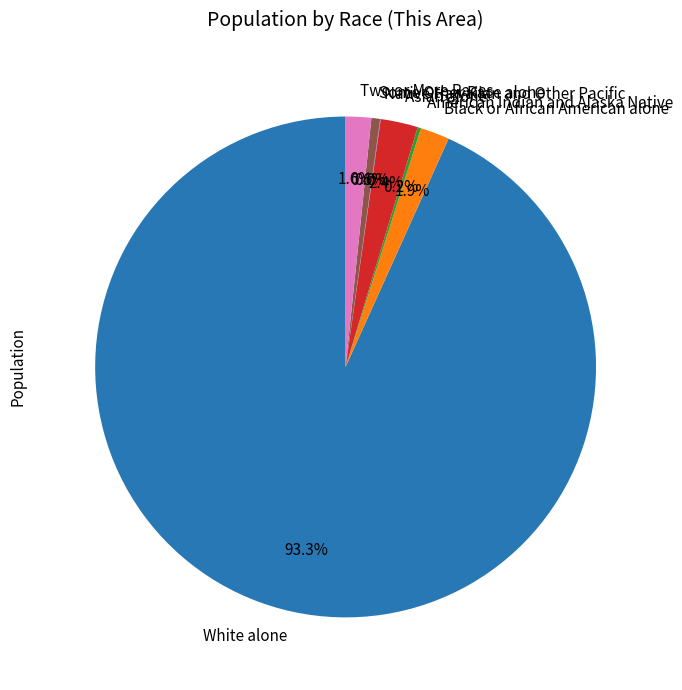

To the nearest percent, what is the average slice percentage?

14%